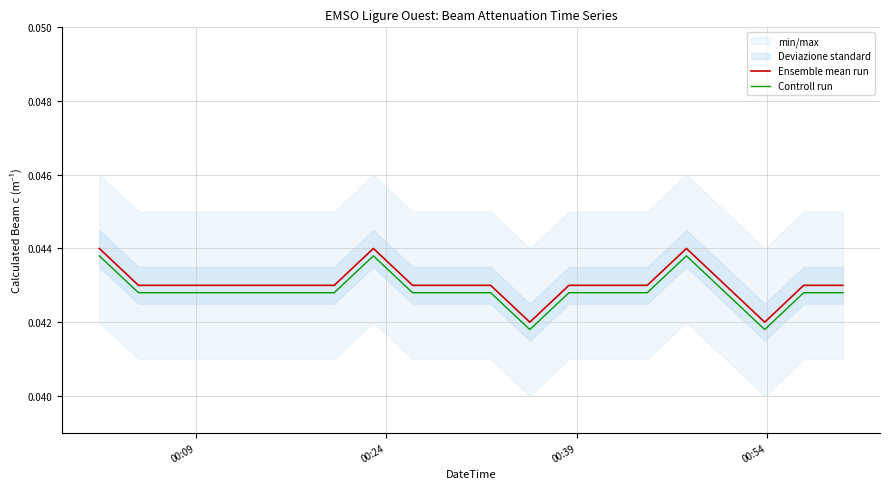

True or false: Controll run and Ensemble mean run cross at least once.

False